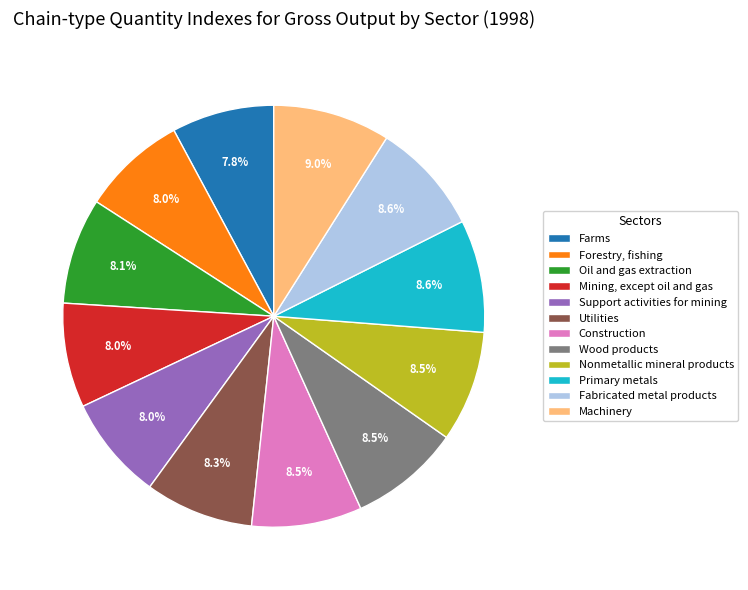

How many segments does this pie chart have?

12